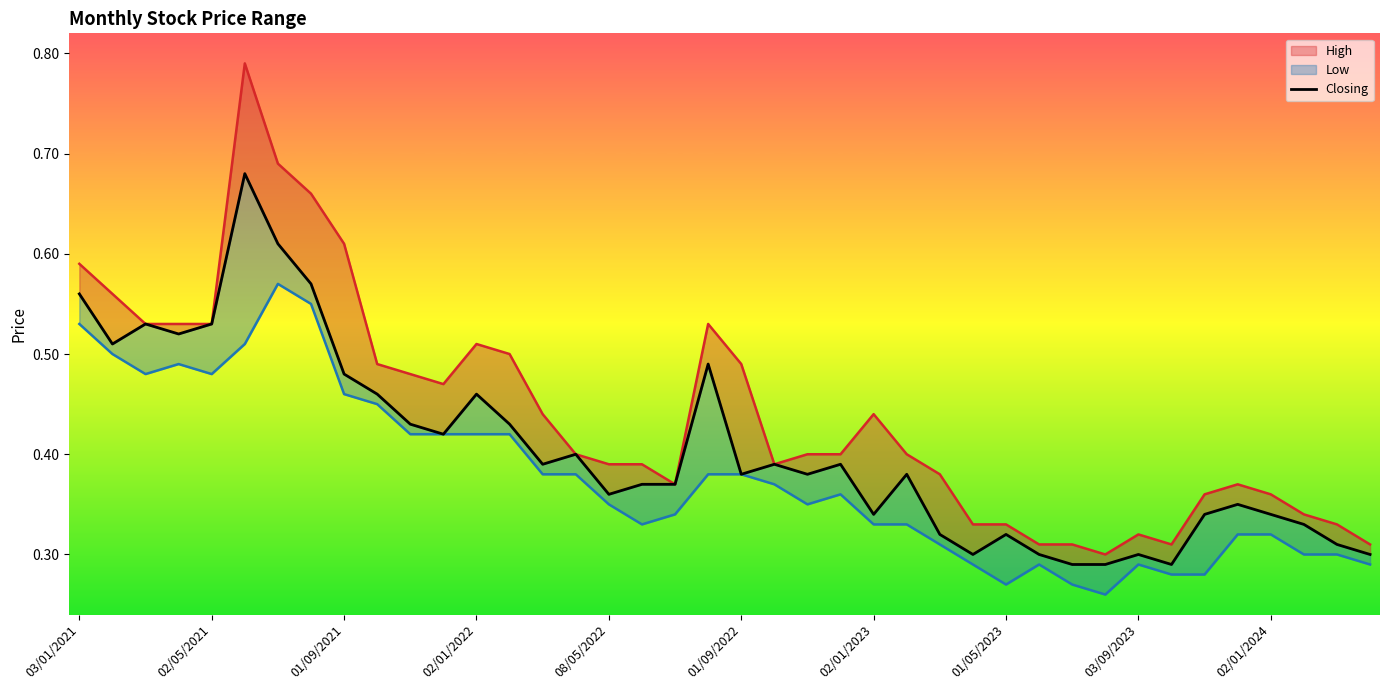

How many values are between 0 and 1?

40